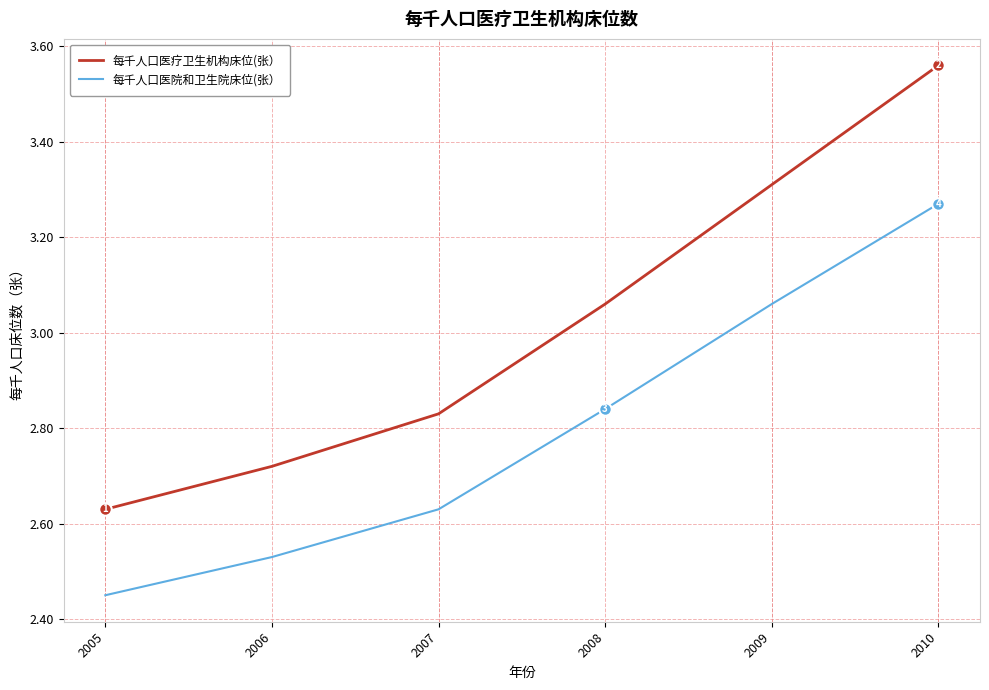

The 每千人口医院和卫生院床位(张） series shows 4.9 at 2009. True or false?

False